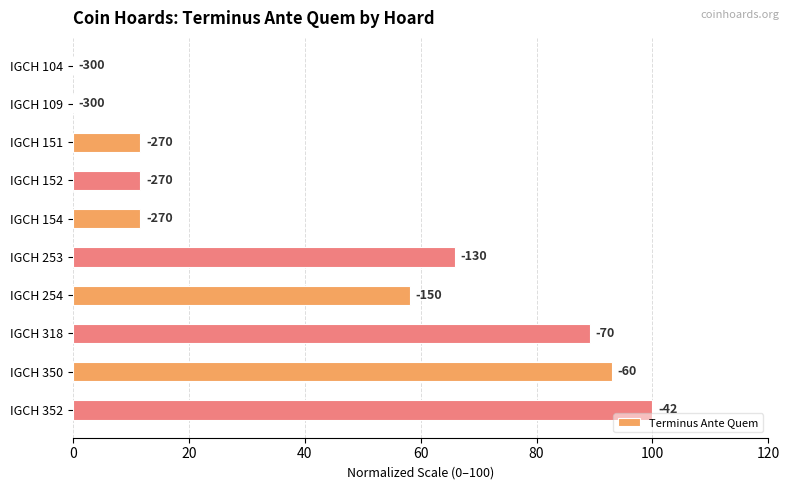

What is the average value?

44.1